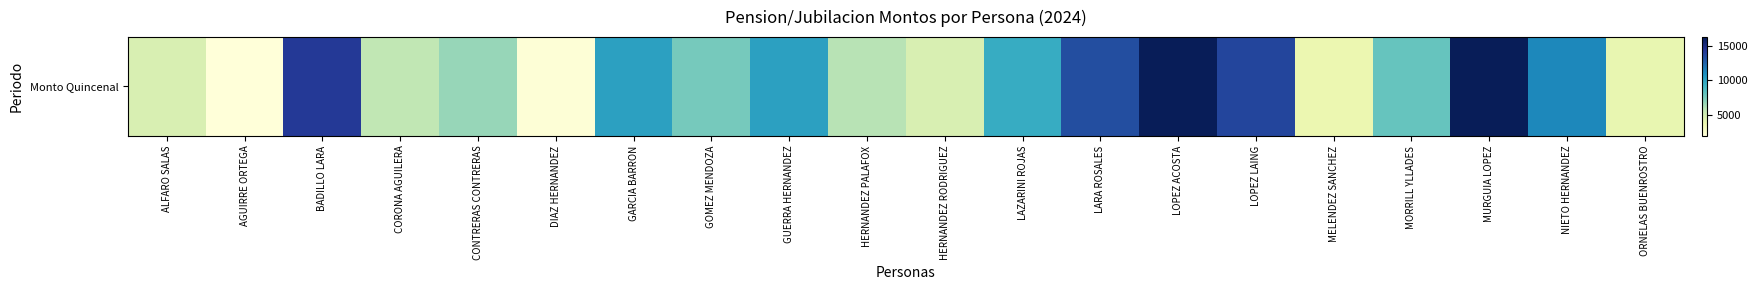

At which label is the value closest to 9091?

LAZARINI ROJAS